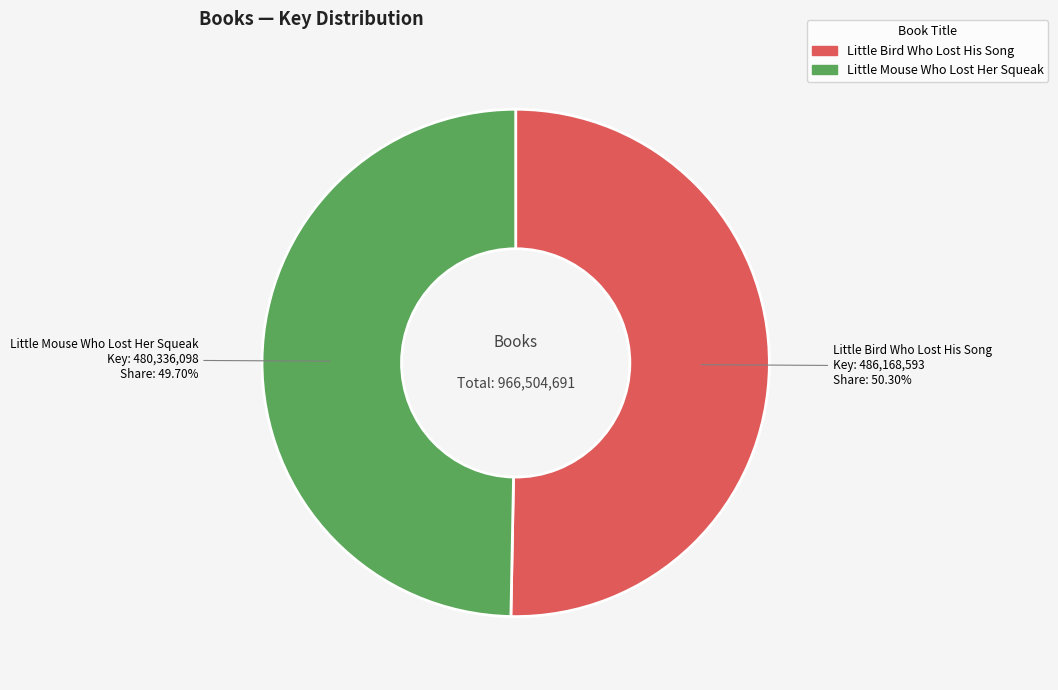

Which has a higher value, Little Bird Who Lost His Song or Little Mouse Who Lost Her Squeak?

Little Bird Who Lost His Song